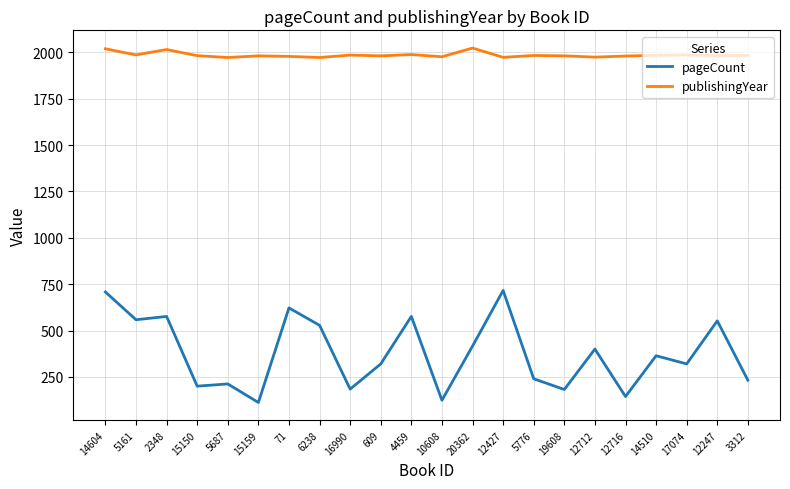

What are all the series names shown in the legend?

pageCount, publishingYear